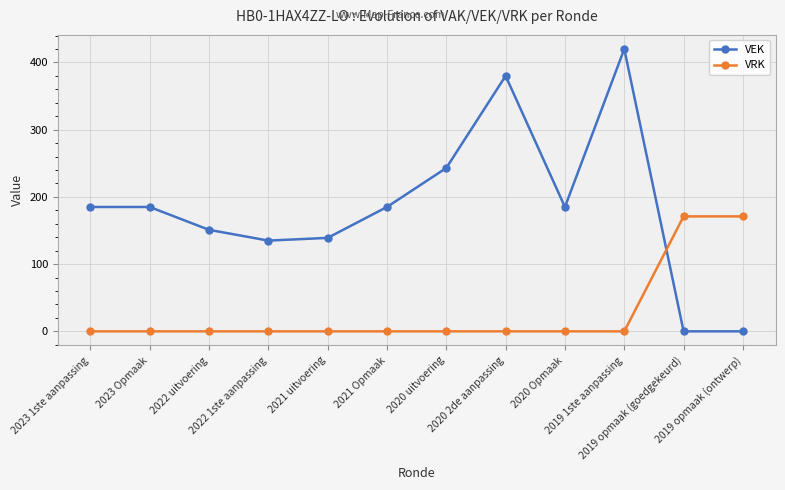

Where do VEK and VRK first cross each other?

2019 1ste aanpassing and 2019 opmaak (goedgekeurd)